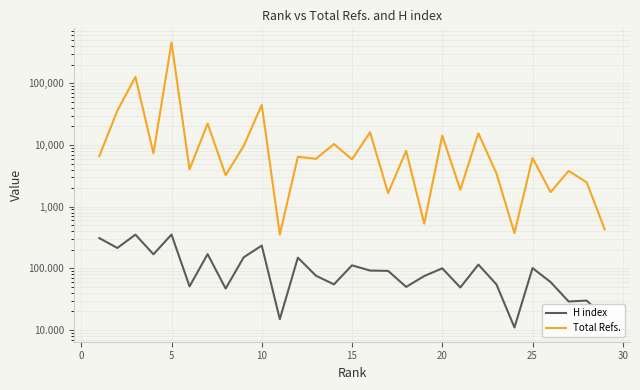

True or false: H index and Total Refs. intersect in this chart.

False